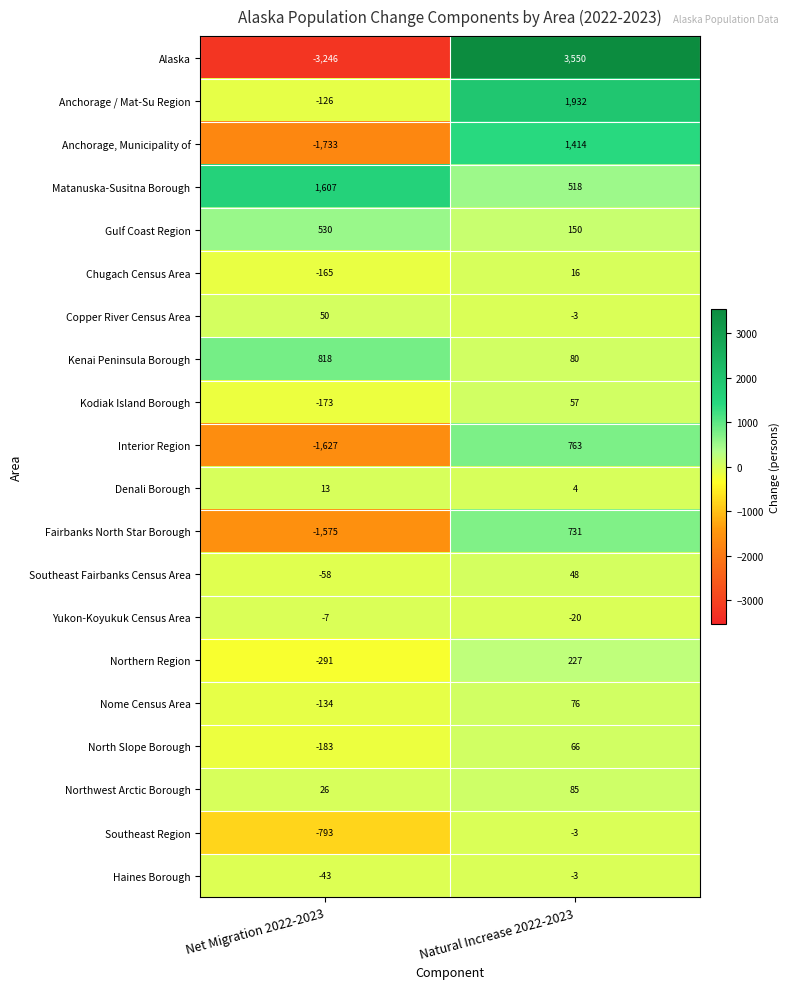

What is the difference between the maximum and minimum values in the Haines Borough series?

40